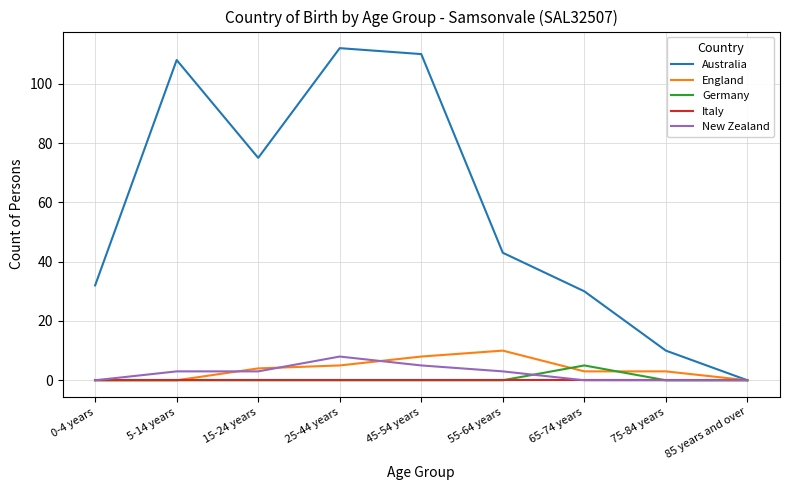

At which label does Australia reach its minimum?

85 years and over